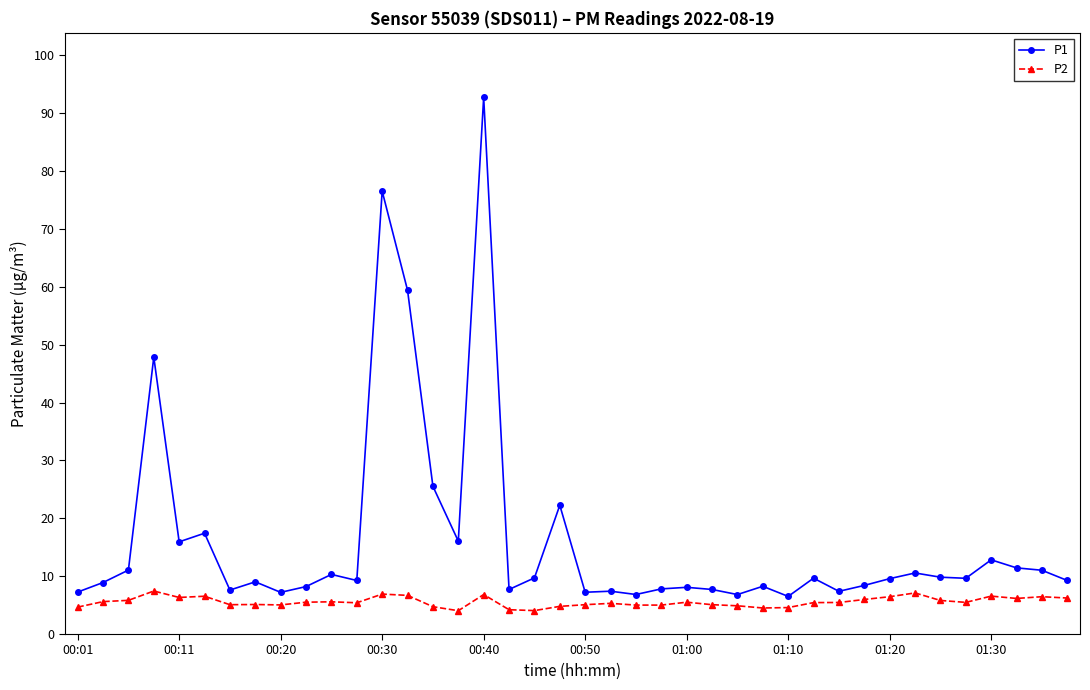

What is the value of the P2 point at the 24th from the left?

5.0